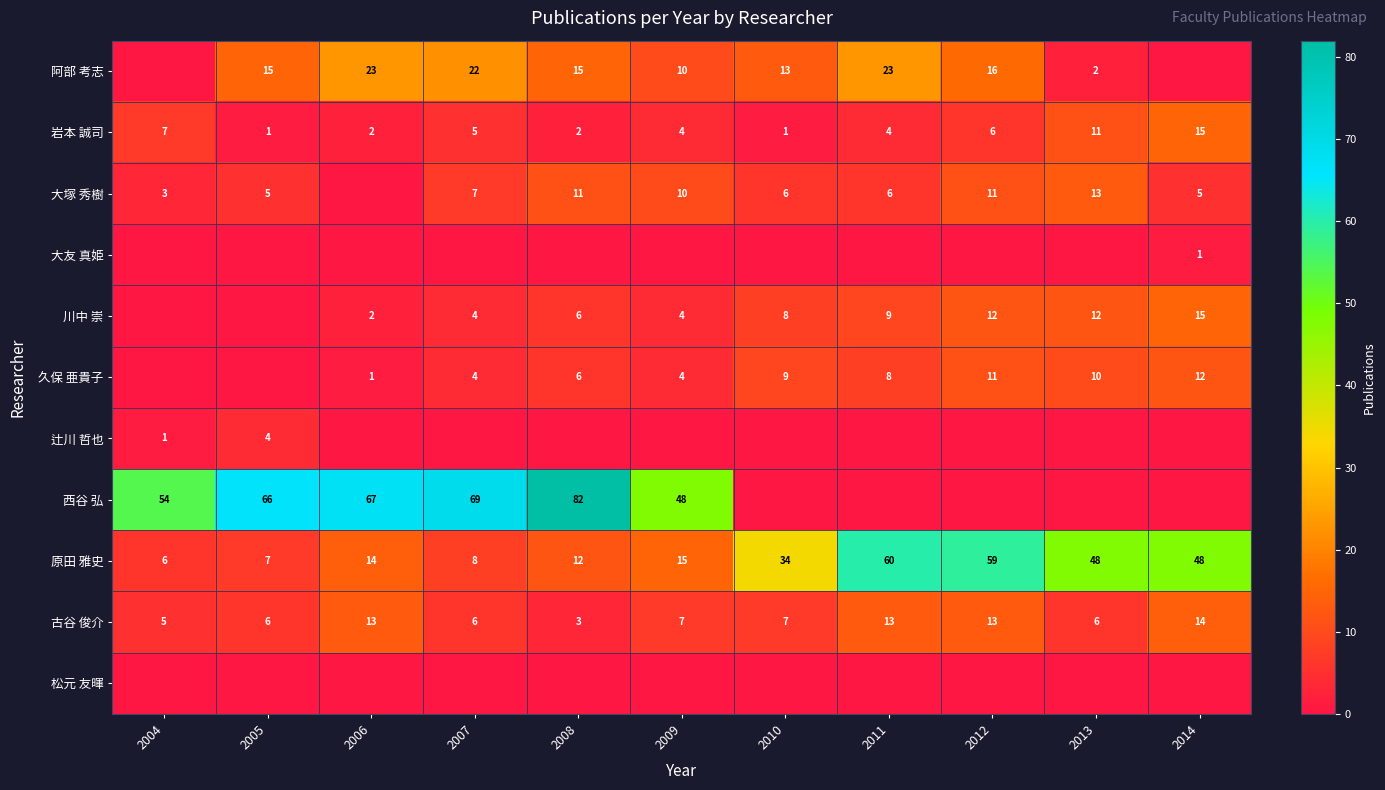

Is it true that 原田 雅史 equals 60 at 2011?

True